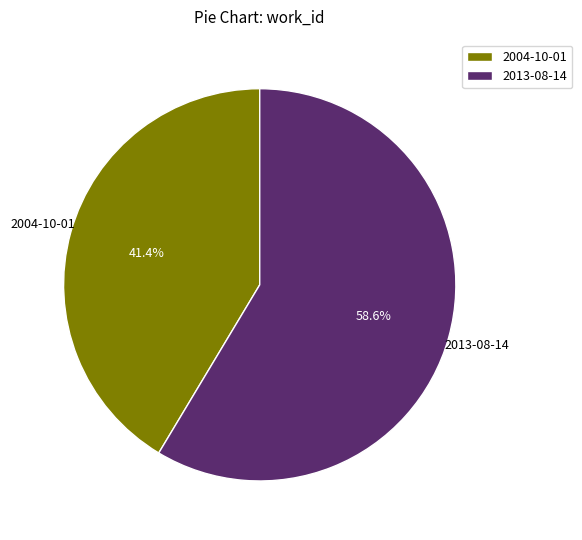

True or false: 2004-10-01 accounts for 52% of the total.

False